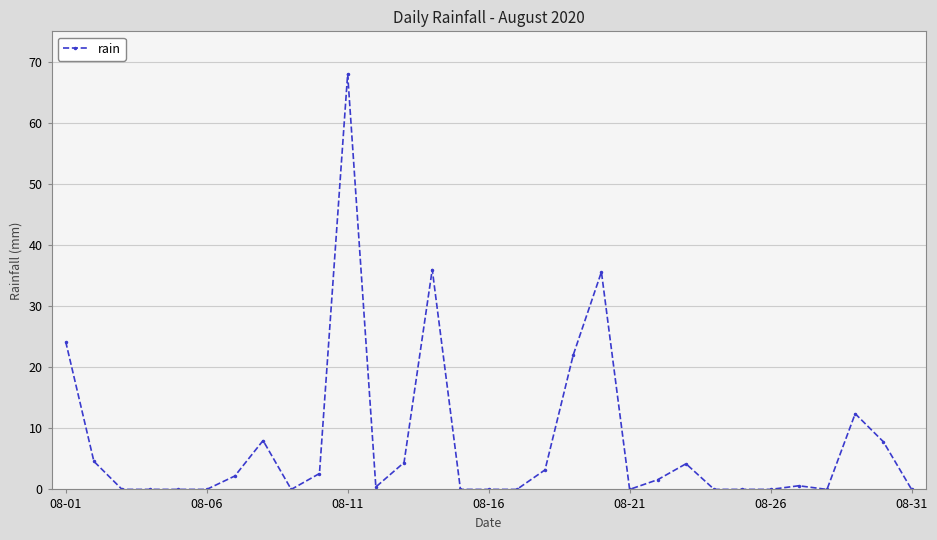

How many series are shown in this chart?

1